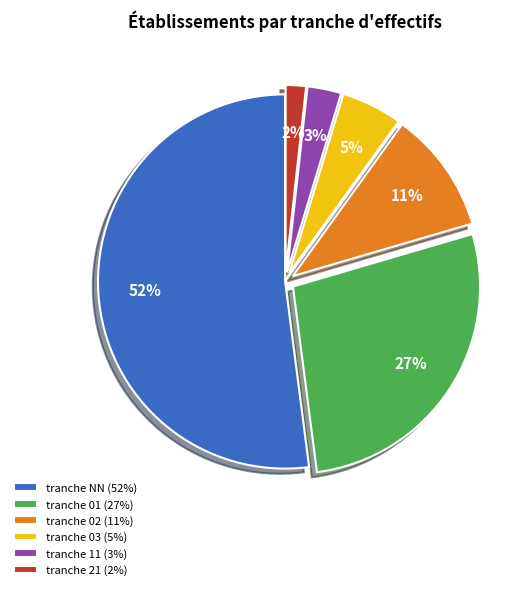

The tranche 01 (27%) slice represents 27% of the pie. True or false?

True